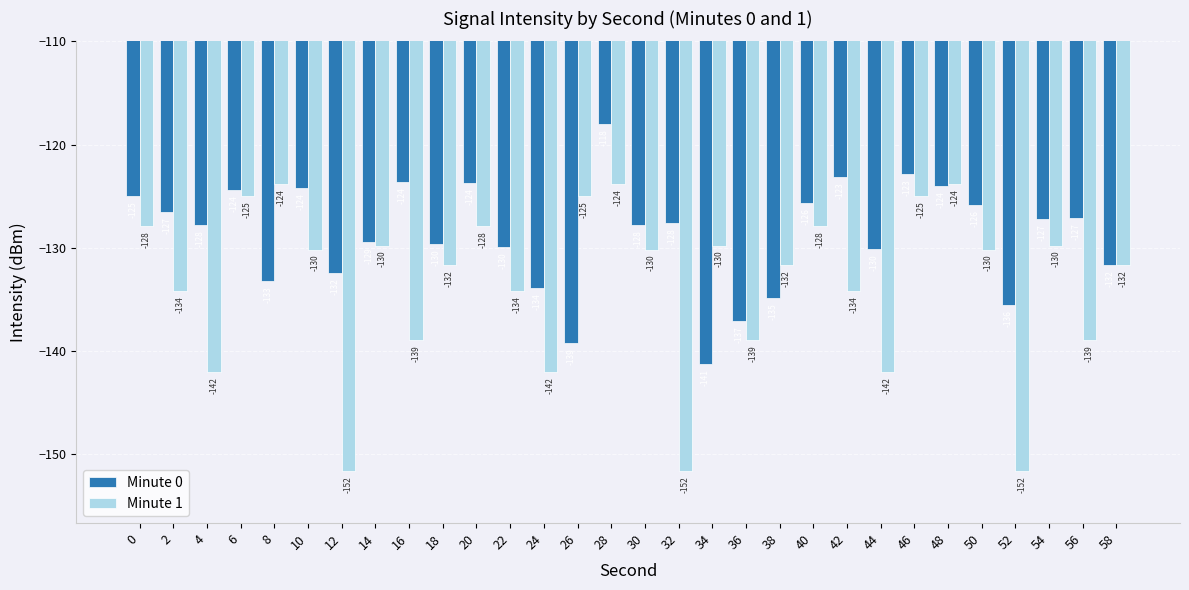

The Minute 0 series shows -132.4 at 12. True or false?

True